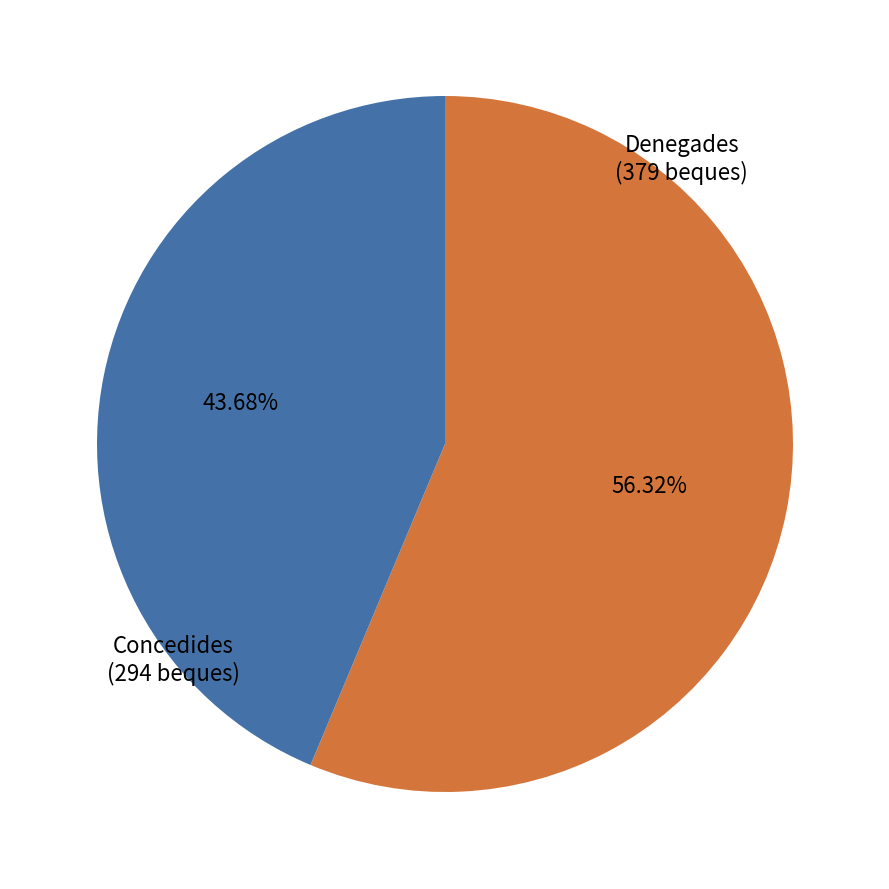

What is the smallest slice in the pie chart?

Concedides